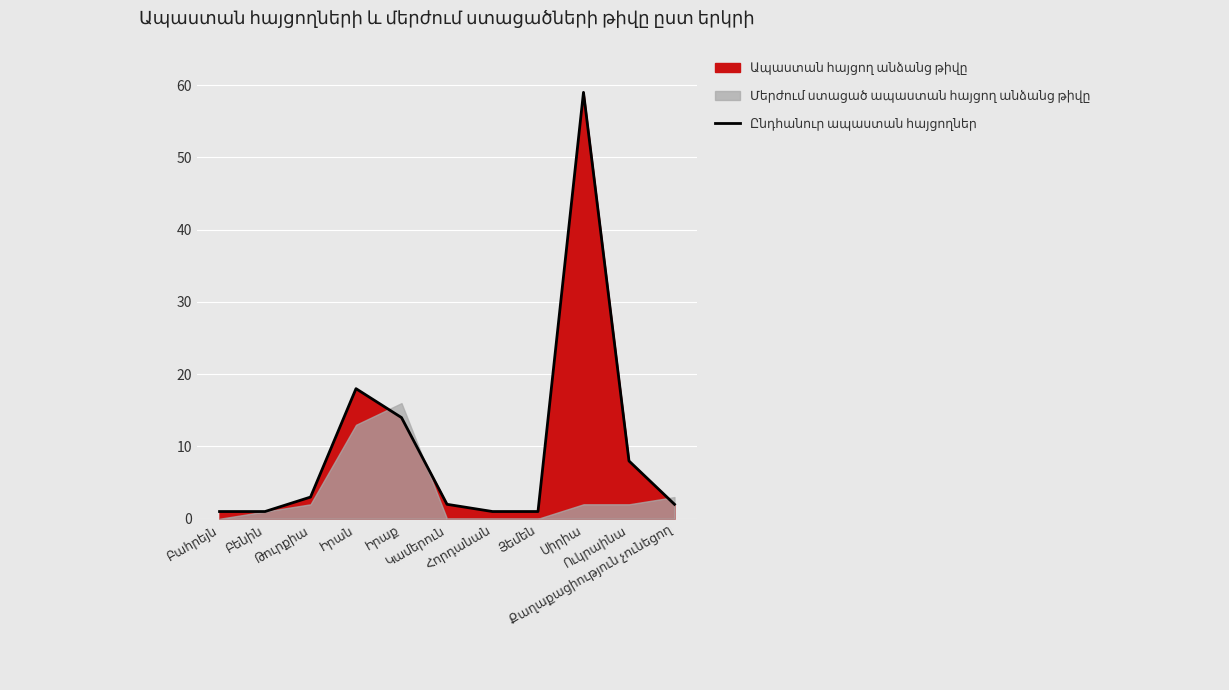

True or false: there are more than 1 points higher than both neighbors.

True